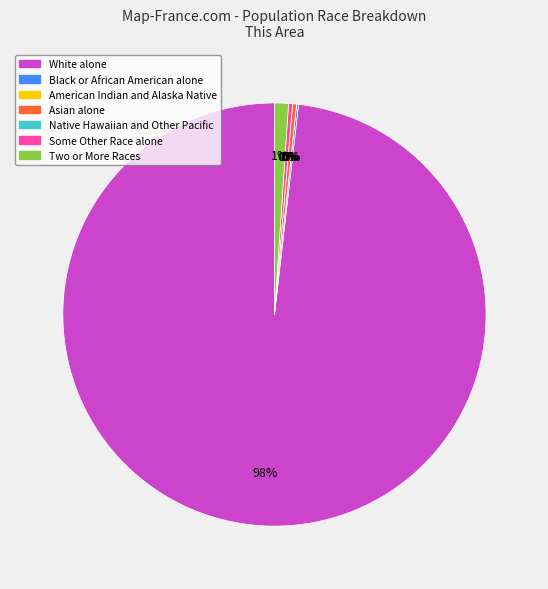

What is the largest slice in the pie chart?

White alone